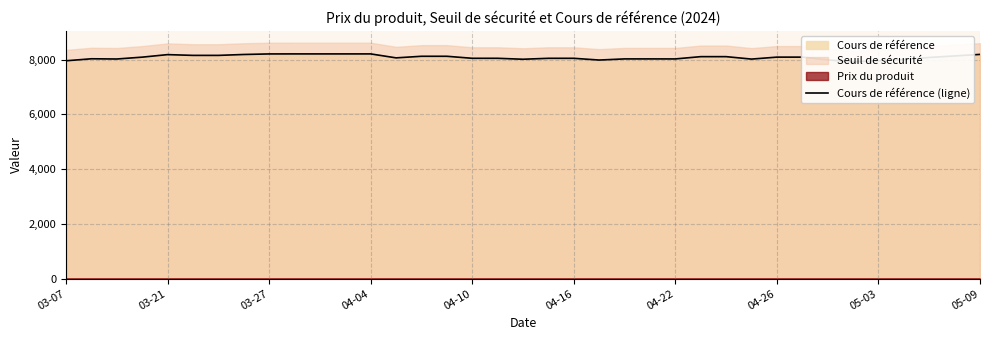

How many points are lower than both their immediate neighbors (excluding endpoints)?

8